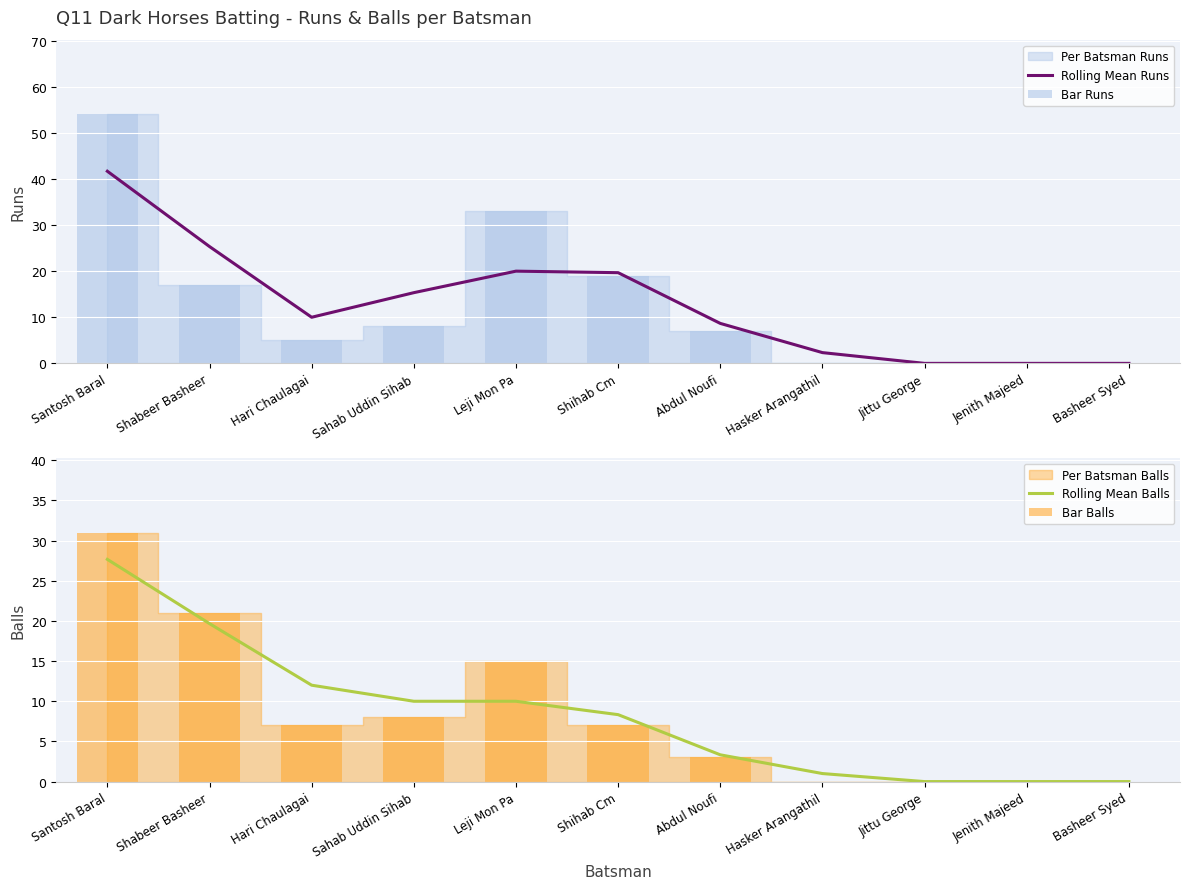

How many values in Bar Runs are above zero?

7